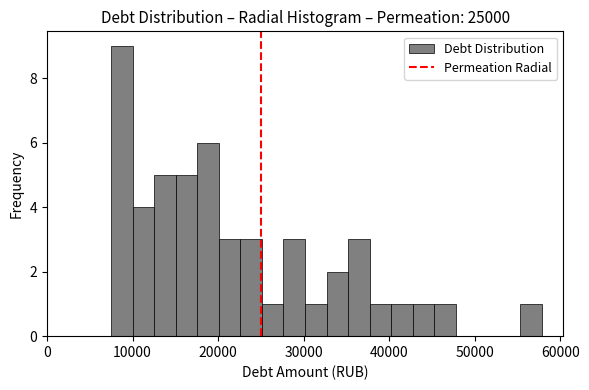

Read against the x-axis, roughly where is the centre of the tallest bar?

9000